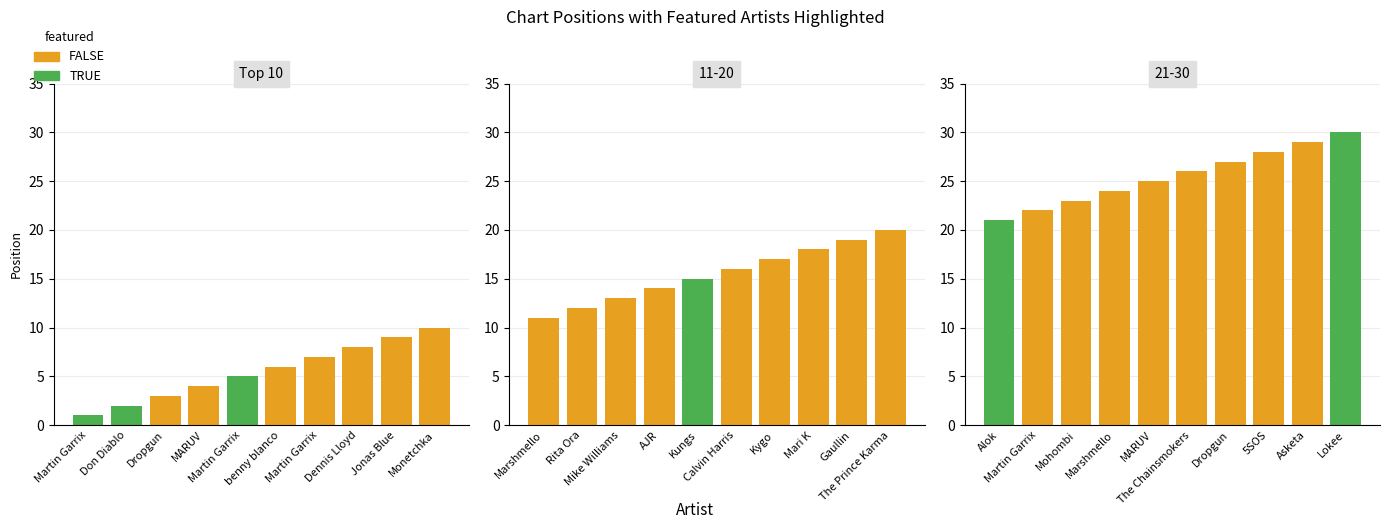

What is the label of the 1st bar from the right?

Monetchka